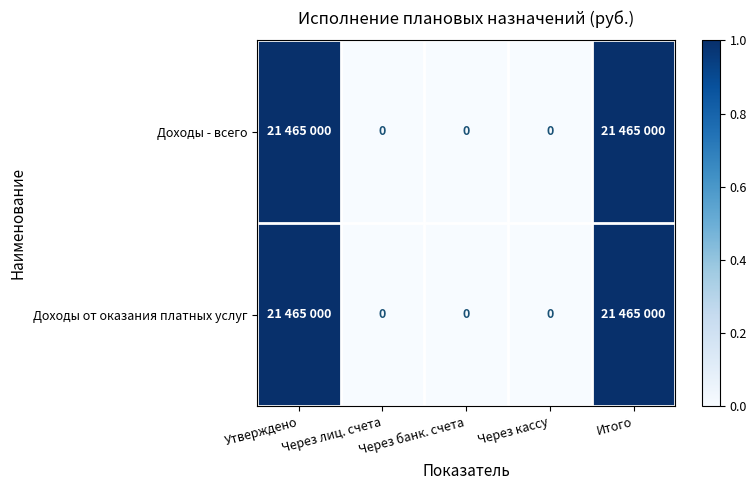

Which series has the largest total across all categories?

Доходы - всего